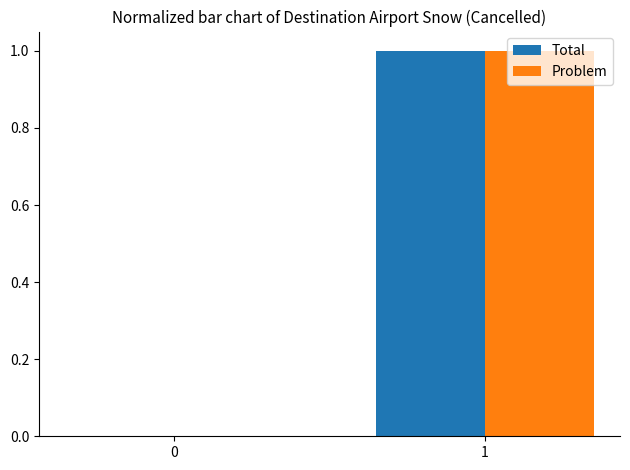

Is the value of Problem at 1 greater than the value of Total at 0?

Yes